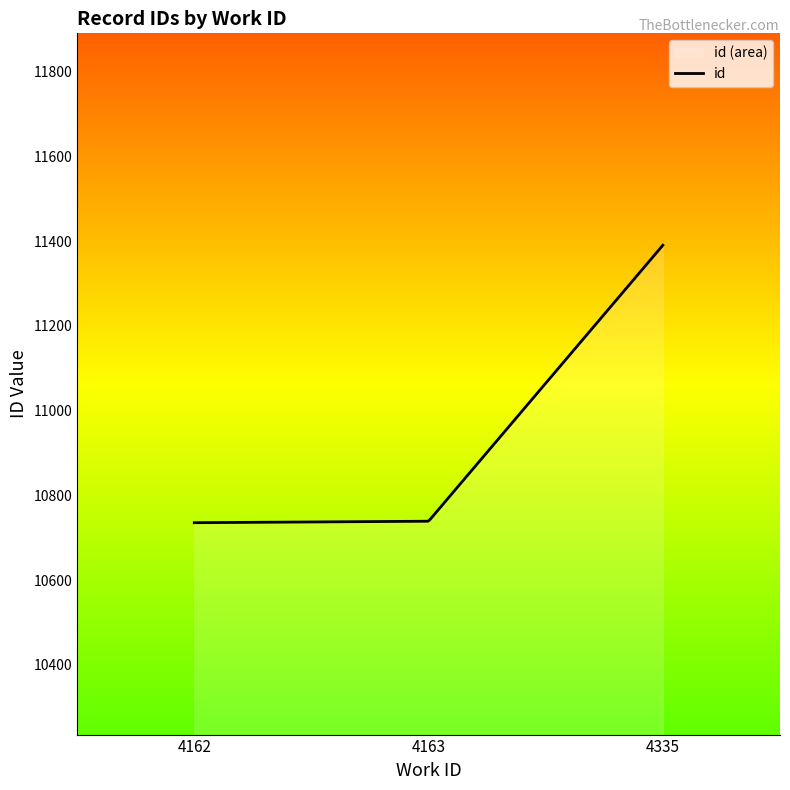

Which has a higher value, 4335 or 4162?

4335